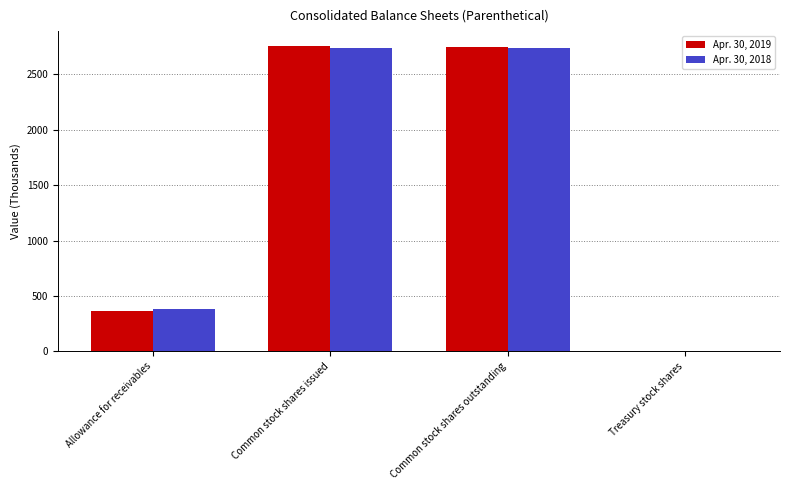

What is the total value across all series at Common stock shares outstanding?

5480